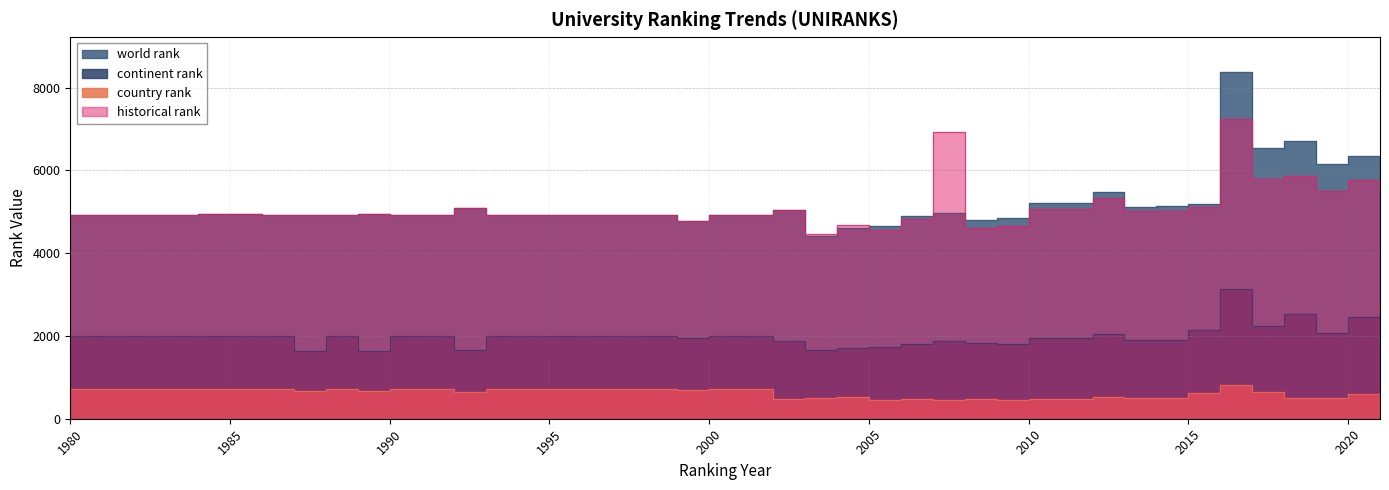

At which label is country rank closest to 630?

2016